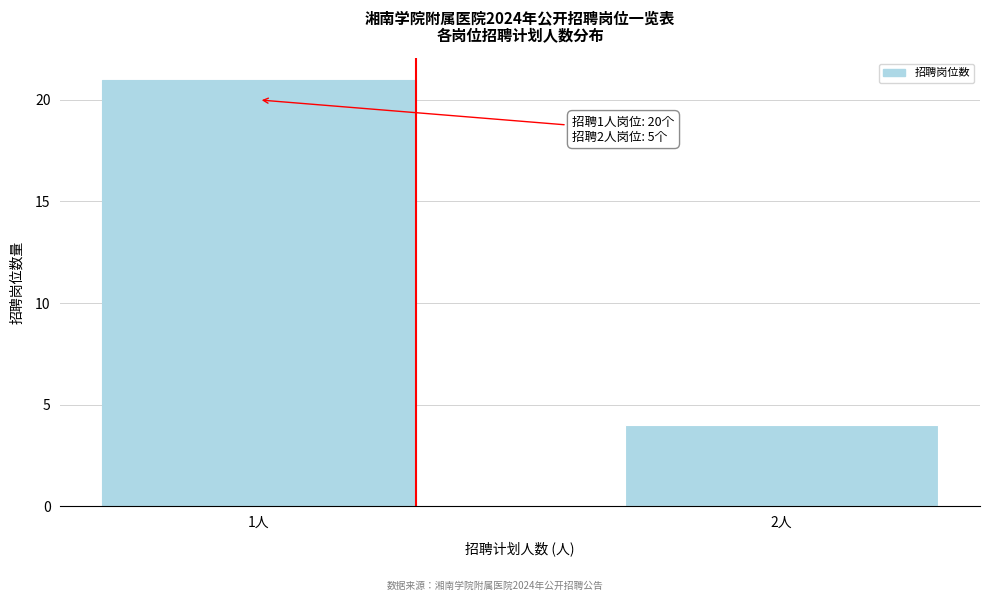

Reading right to left, list all the values displayed in this chart.

2人=4	1人=21